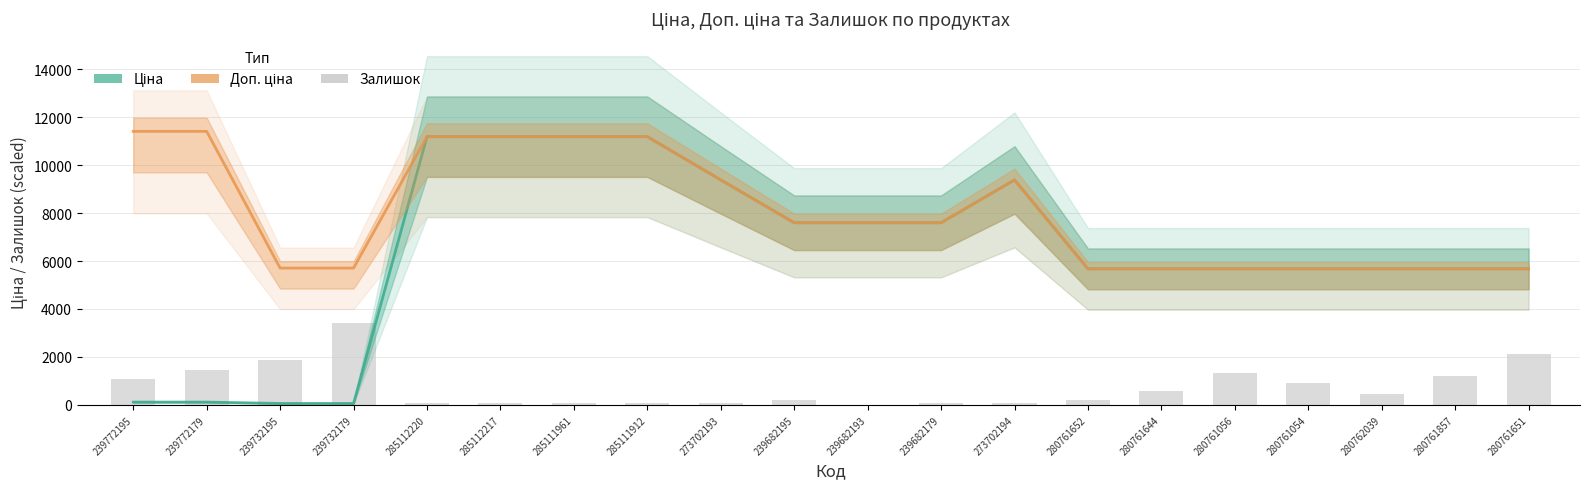

Reading left to right, extract all data points from this chart.

Ціна: 239772195=114.1	239772179=114.1	239732195=57.0	239732179=57.0	285112220=11188.2	285112217=11188.2	285111961=11188.2	285111912=11188.2	273702193=9384.0	239682195=7596.5	239682193=7596.5	239682179=7596.5	273702194=9384.0	280761652=5673.8	280761644=5673.8	280761056=5673.8	280761054=5673.8	280762039=5673.8	280761857=5673.8	280761651=5673.8
Доп. ціна: 239772195=11410.0	239772179=11410.0	239732195=5705.0	239732179=5705.0	285112220=11188.2	285112217=11188.2	285111961=11188.2	285111912=11188.2	273702193=9384.0	239682195=7596.5	239682193=7596.5	239682179=7596.5	273702194=9384.0	280761652=5673.8	280761644=5673.8	280761056=5673.8	280761054=5673.8	280762039=5673.8	280761857=5673.8	280761651=5673.8
Залишок: 239772195=1087.1	239772179=1466.3	239732195=1870.8	239732179=3417.9	285112220=86.0	285112217=86.0	285111961=86.0	285111912=75.8	273702193=86.0	239682195=197.2	239682193=0.0	239682179=75.8	273702194=91.0	280761652=212.4	280761644=581.5	280761056=1319.6	280761054=920.2	280762039=470.2	280761857=1183.1	280761651=2118.5